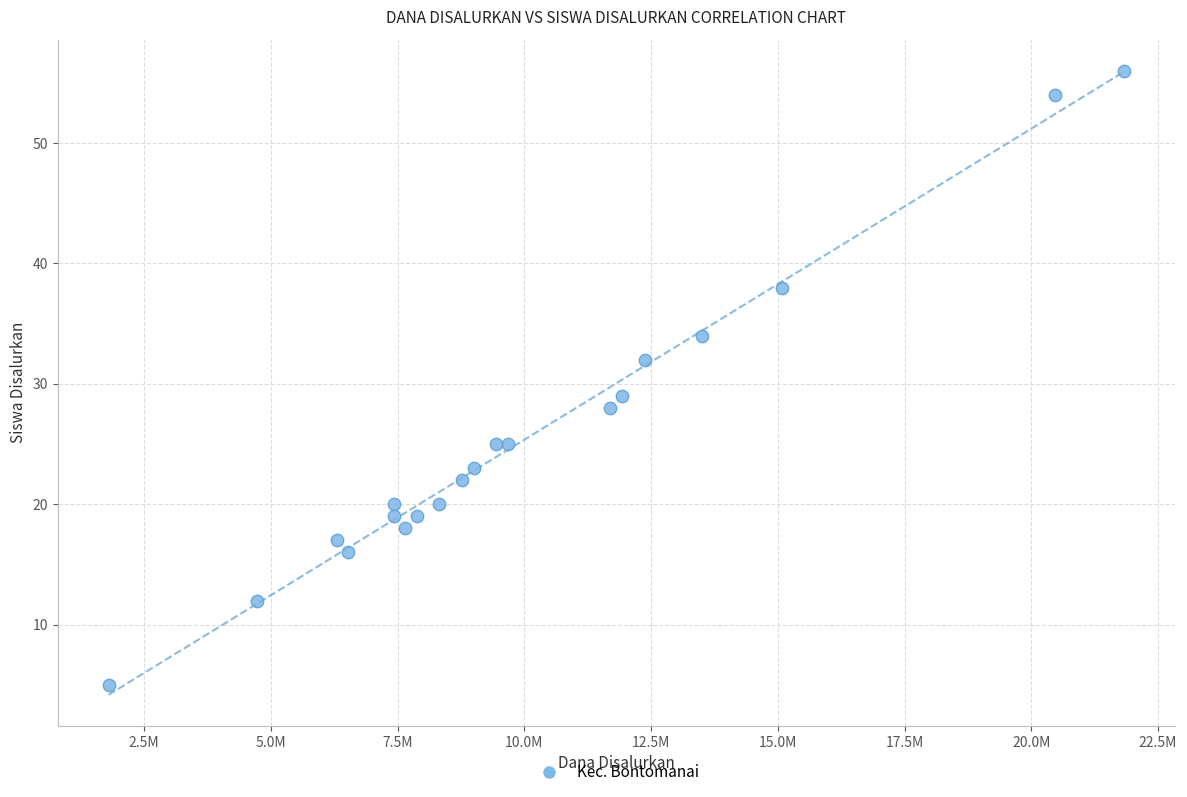

What Y value in the scatter plot is closest to 30?

29